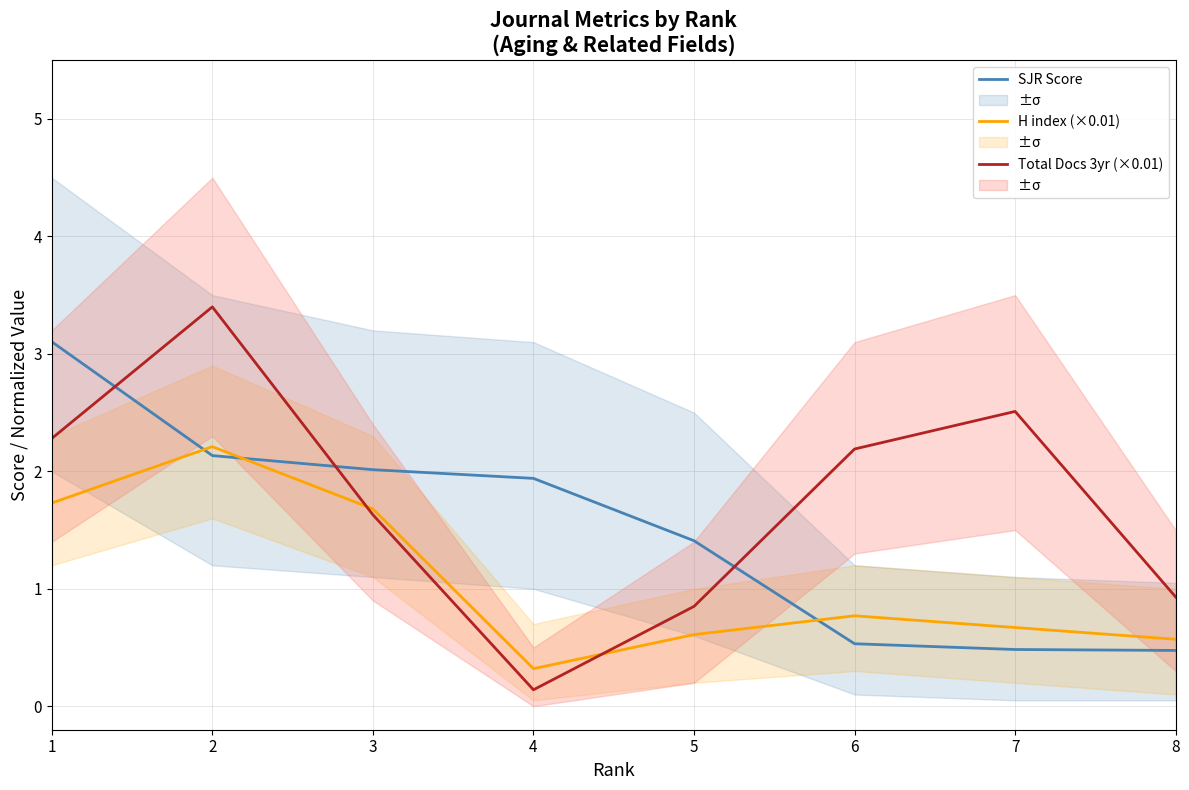

Reading left to right, what are all the values shown in this chart?

SJR Score: 1=3.1	2=2.1	3=2.0	4=1.9	5=1.4	6=0.5	7=0.5	8=0.5
H index (×0.01): 1=1.7	2=2.2	3=1.7	4=0.3	5=0.6	6=0.8	7=0.7	8=0.6
Total Docs 3yr (×0.01): 1=2.3	2=3.4	3=1.6	4=0.1	5=0.8	6=2.2	7=2.5	8=0.9